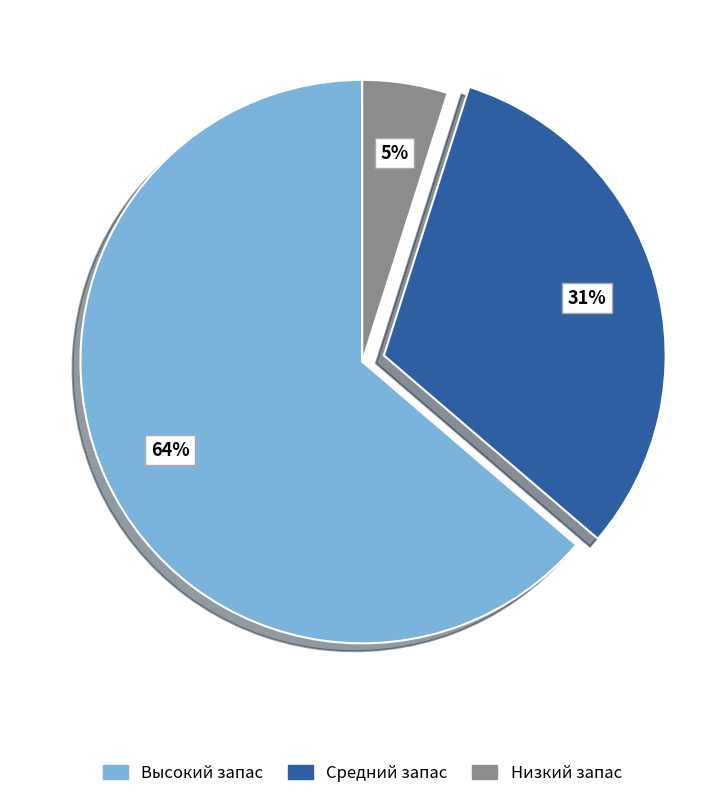

Combined, do Высокий запас and Средний запас account for over 50%?

Yes